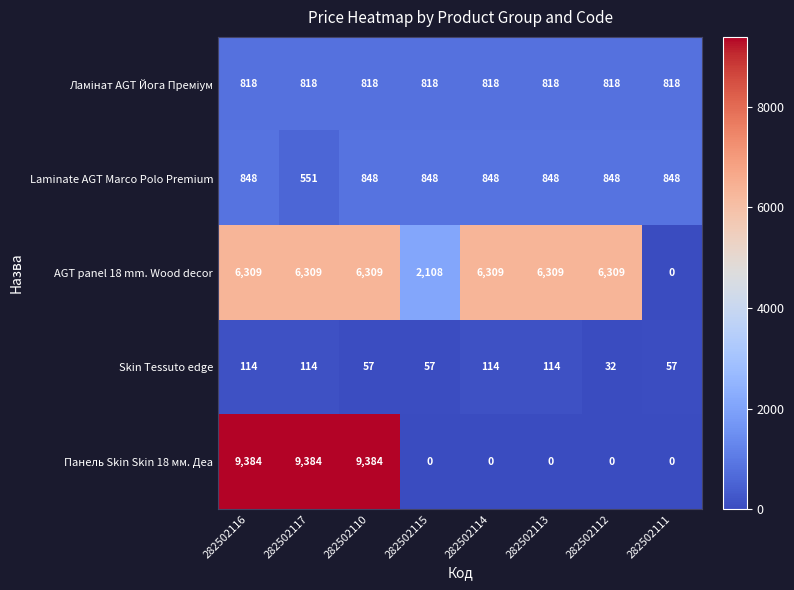

Is it true that AGT panel 18 mm. Wood decor equals 6309 at 282502113?

True